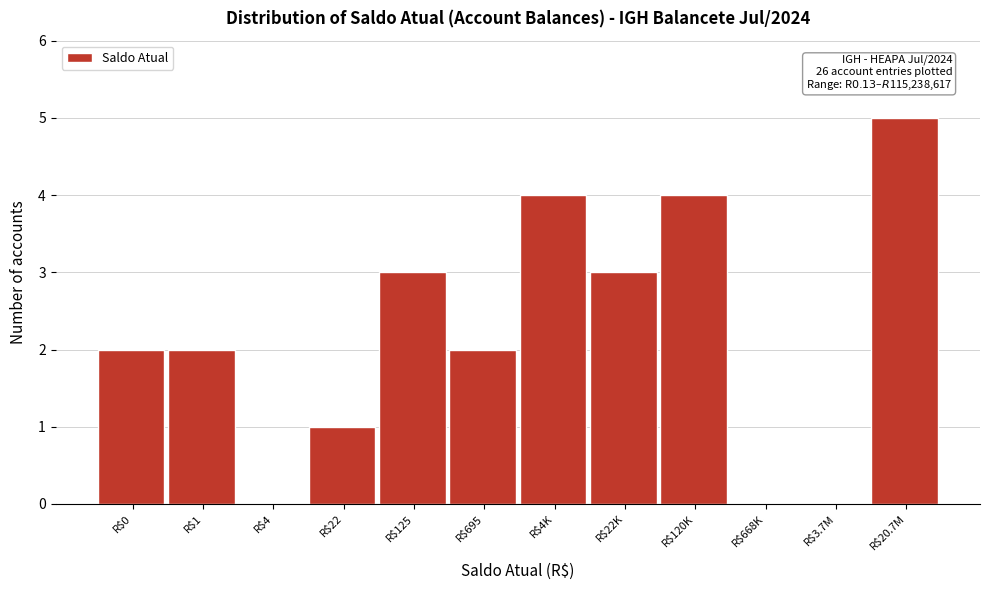

True or false: the data shows 1 at R$22K.

False